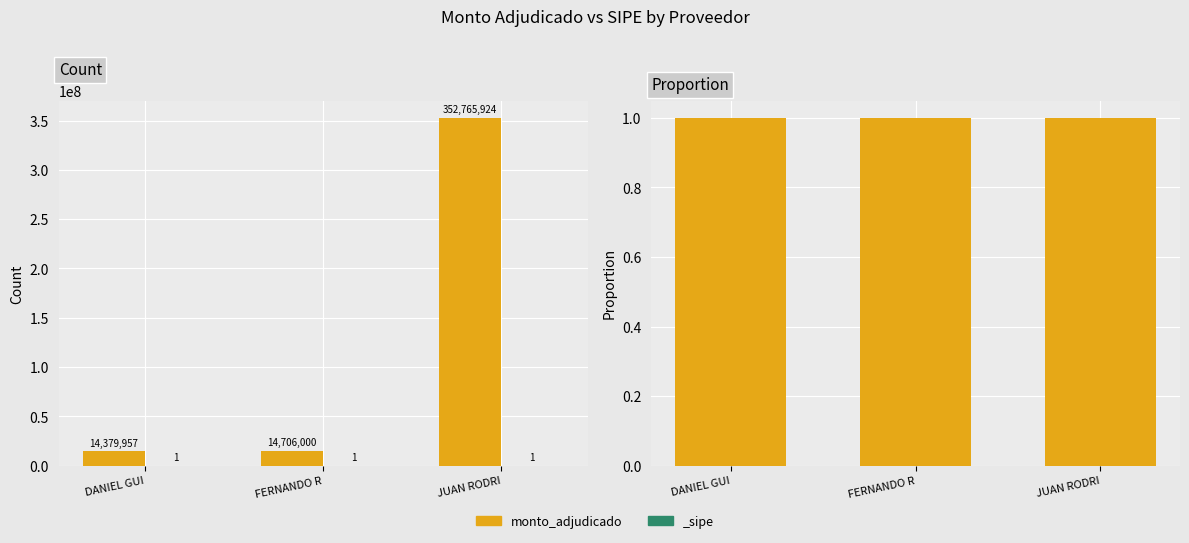

Between FERNANDO R and JUAN RODRI, which is larger?

JUAN RODRI